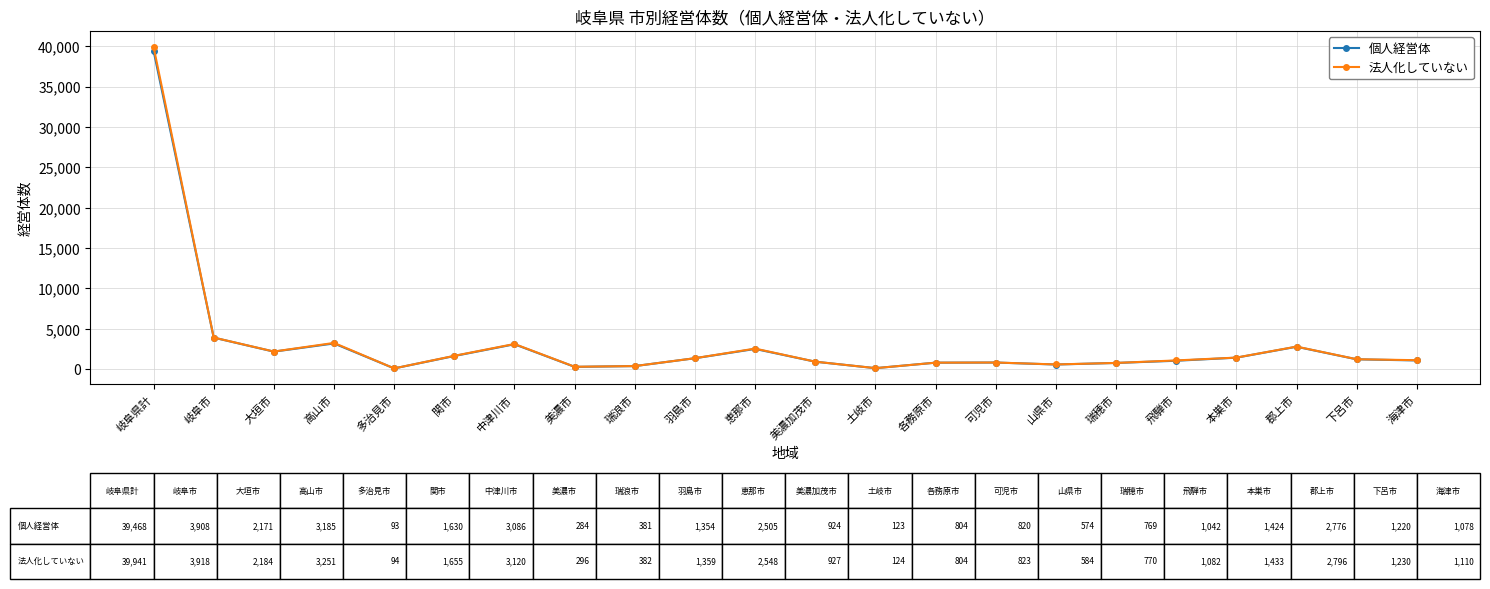

At which label is 個人経営体 closest to 19780?

岐阜市